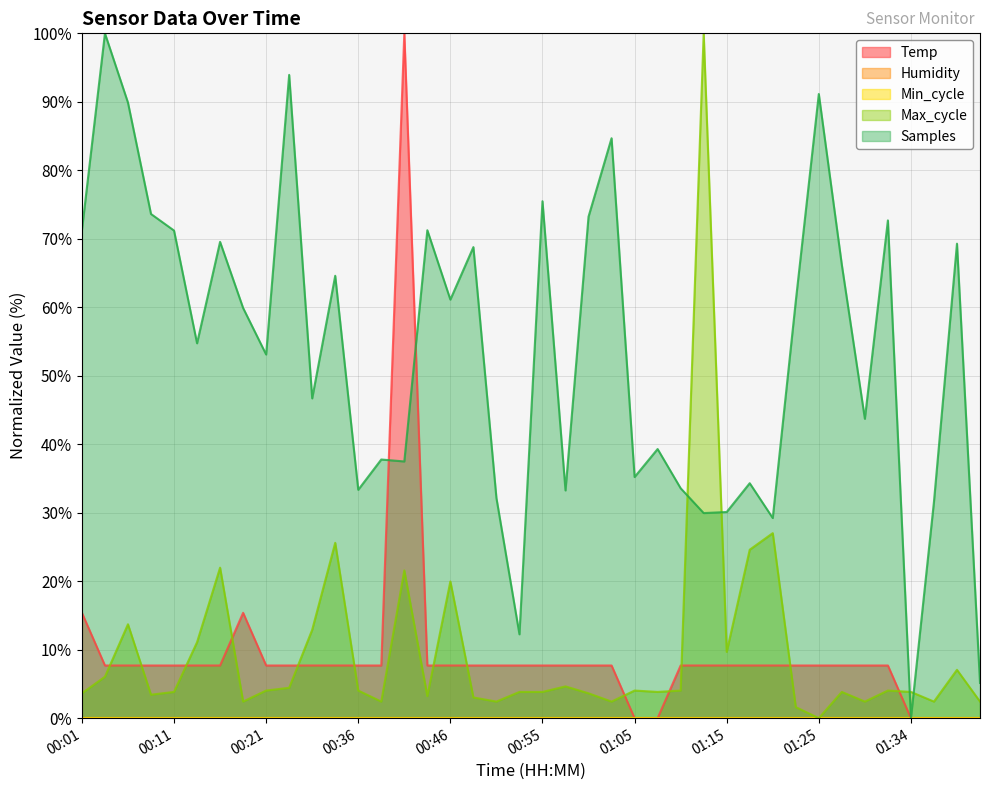

Does the chart have visible grid lines?

Yes